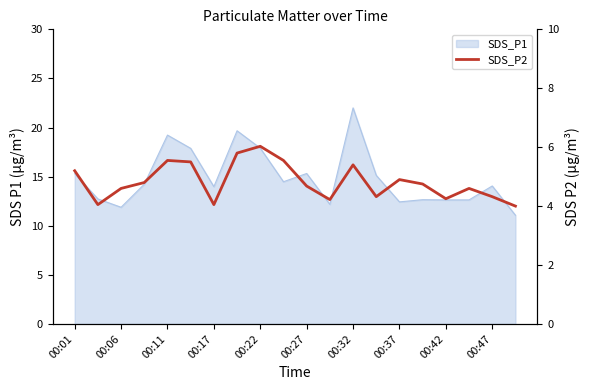

How many points are higher than both their immediate neighbors (excluding endpoints)?

5